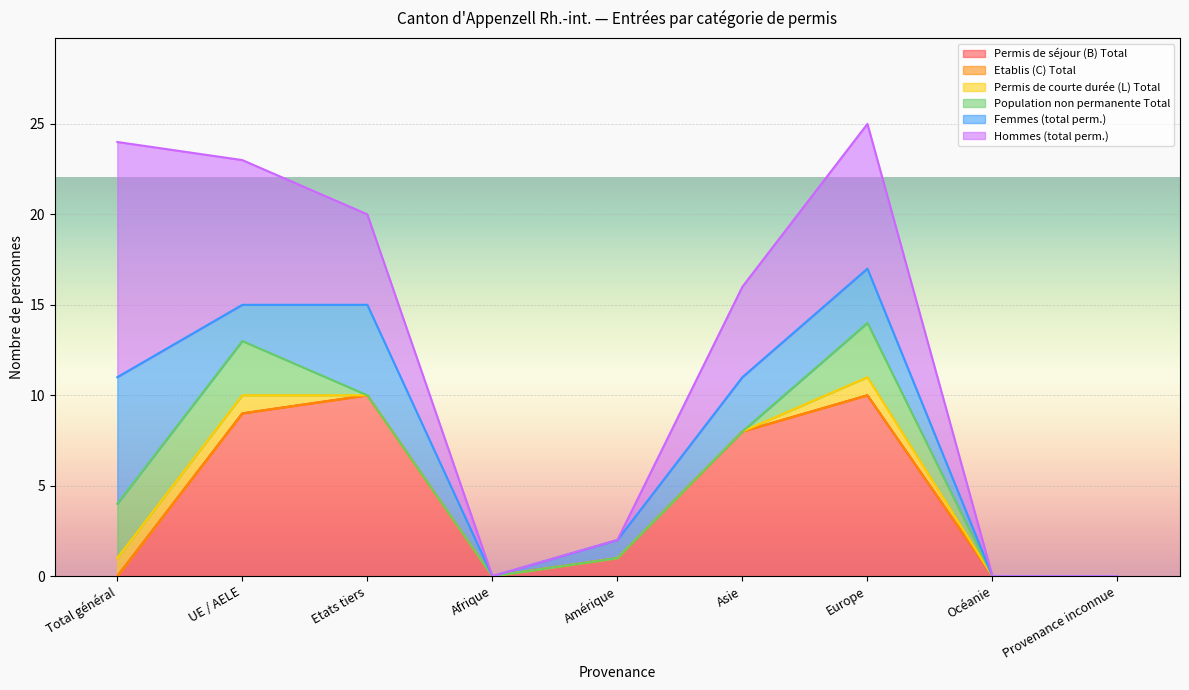

True or false: Hommes (total perm.) and Permis de courte durée (L) Total cross at least once.

False